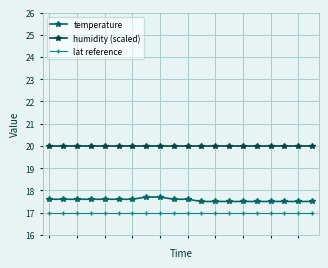

What is the value of the humidity (scaled) point at the 12th from the left?

20.0